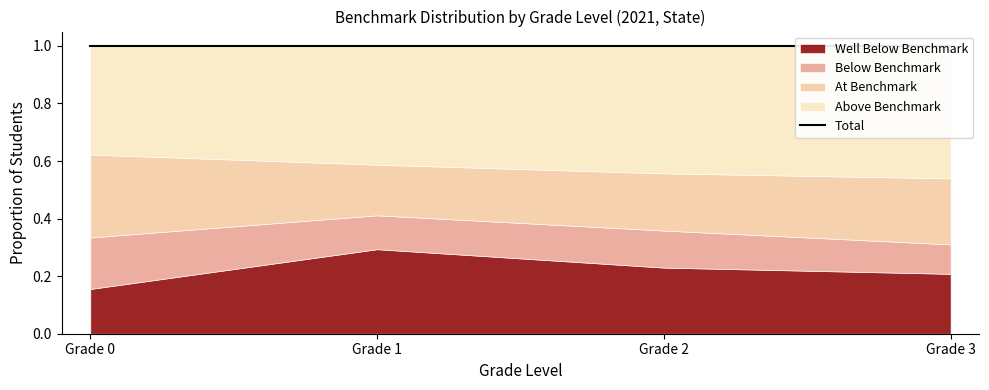

How many times do Well Below Benchmark and Below Benchmark cross each other?

1